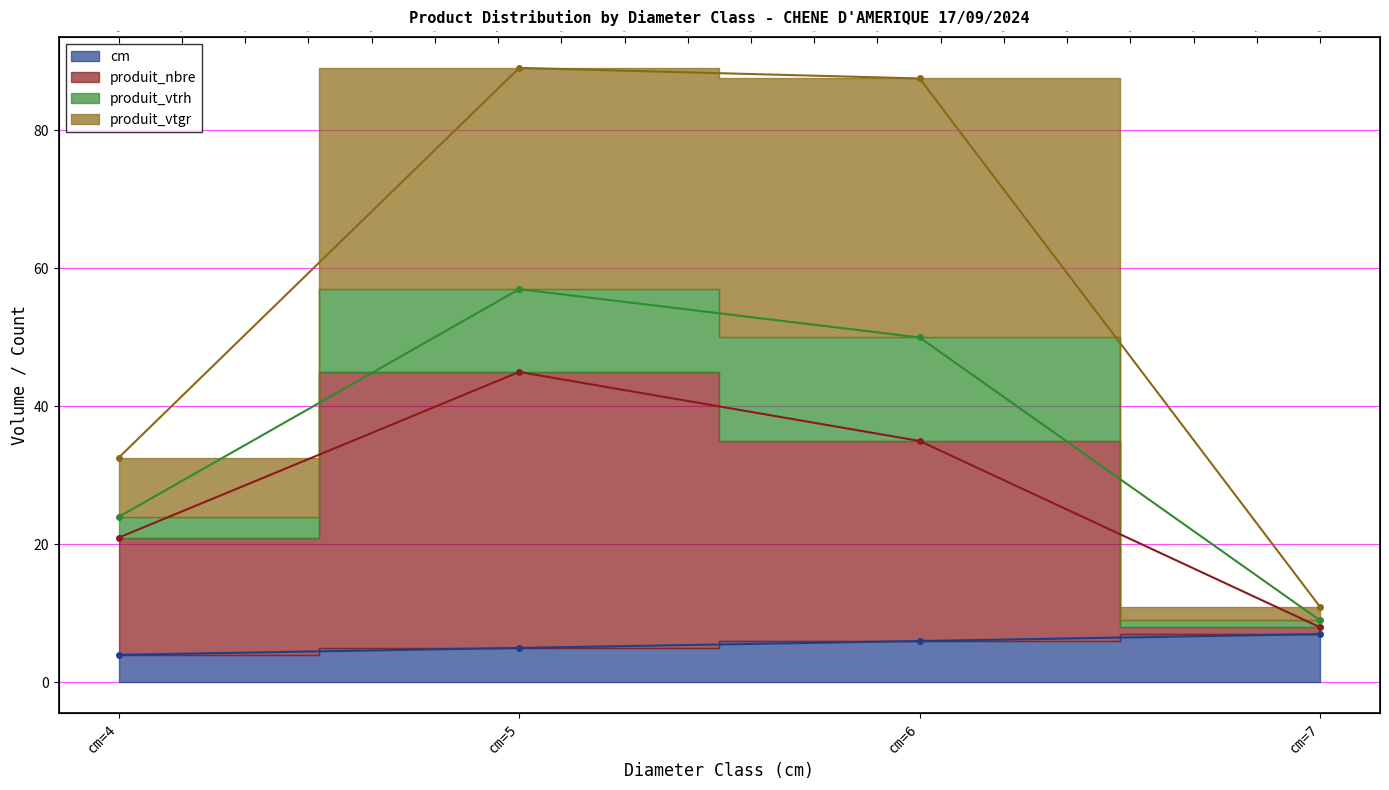

What is the approximate value of produit_vtgr at cm=7?

11.0